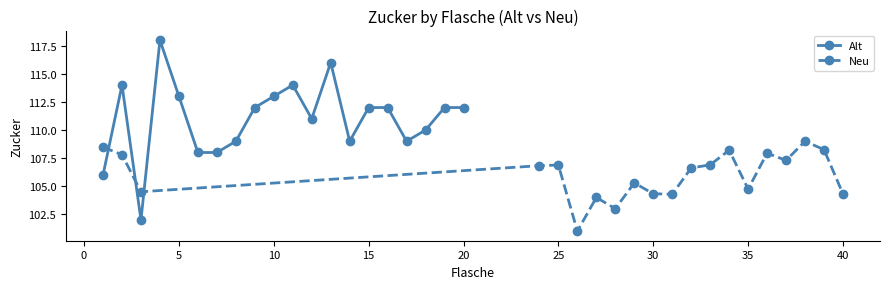

Is it true that Neu equals 104.7 at 35?

True